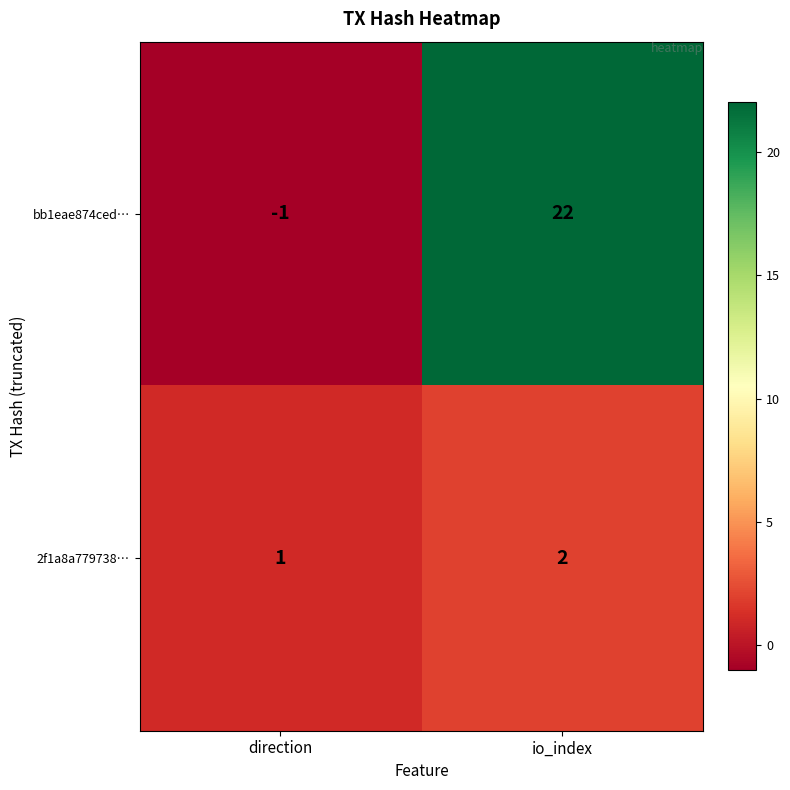

At which label is bb1eae874ced… closest to 10?

direction